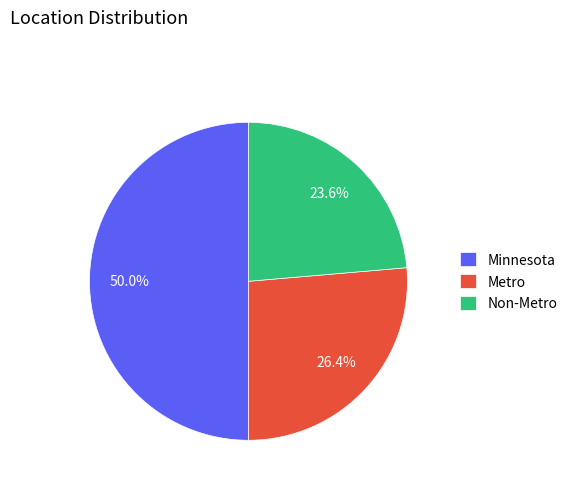

Which category has the biggest portion of the pie?

Minnesota